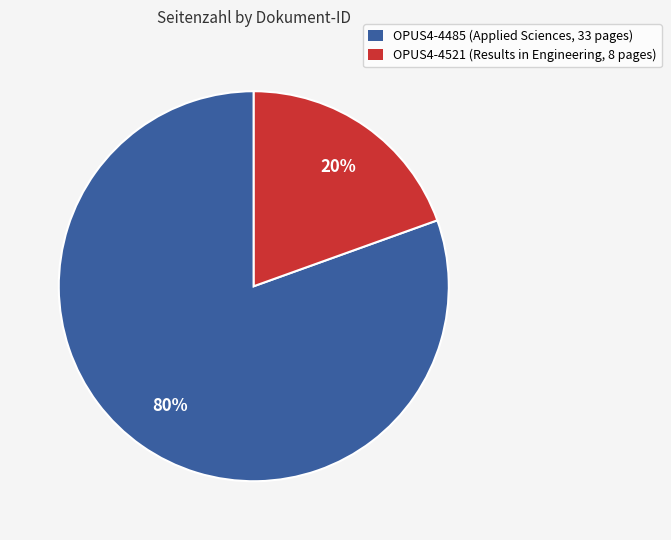

Rank the categories by value from highest to lowest.

OPUS4-4485, OPUS4-4521